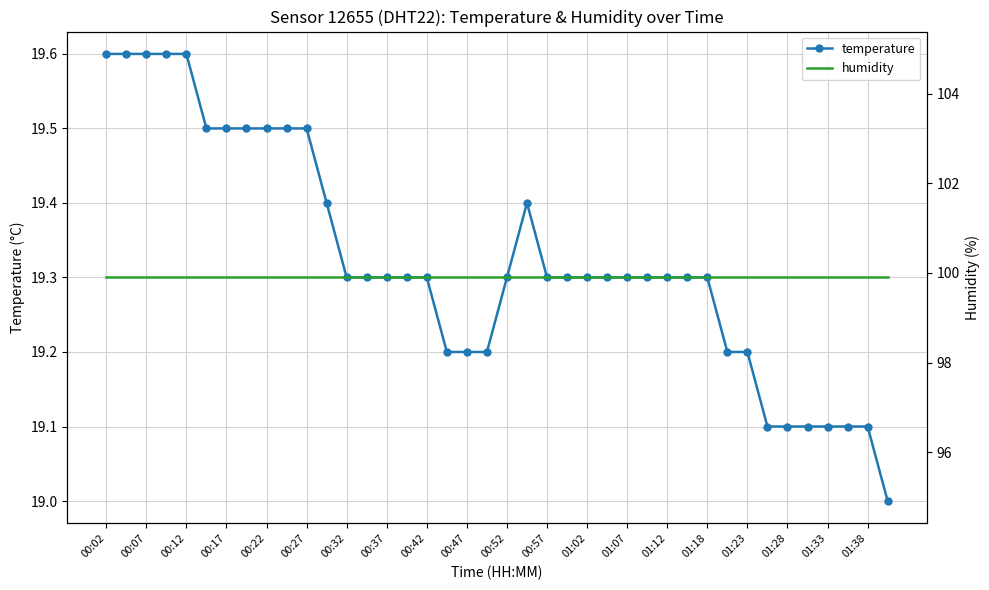

Reading right to left, what are all the values shown in this chart?

temperature: 19.0	19.1	19.1	19.1	19.1	19.1	19.1	19.2	19.2	19.3	19.3	19.3	19.3	19.3	19.3	19.3	19.3	19.3	19.4	19.3	19.2	19.2	19.2	19.3	19.3	19.3	19.3	19.3	19.4	19.5	19.5	19.5	19.5	19.5	19.5	19.6	19.6	19.6	19.6	19.6
humidity: 99.9	99.9	99.9	99.9	99.9	99.9	99.9	99.9	99.9	99.9	99.9	99.9	99.9	99.9	99.9	99.9	99.9	99.9	99.9	99.9	99.9	99.9	99.9	99.9	99.9	99.9	99.9	99.9	99.9	99.9	99.9	99.9	99.9	99.9	99.9	99.9	99.9	99.9	99.9	99.9